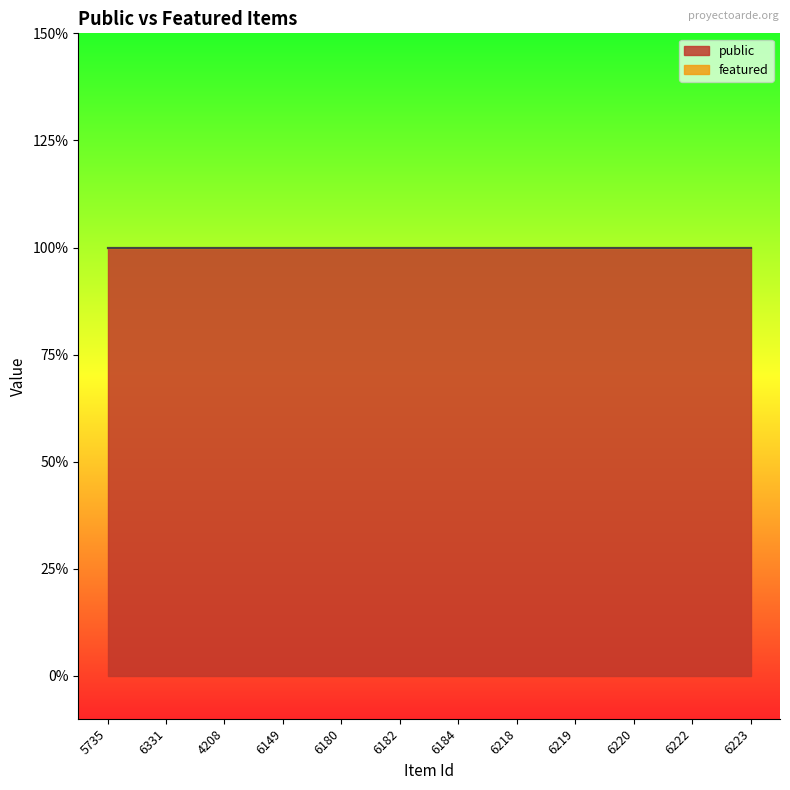

Rank the categories by public value from highest to lowest.

5735, 6331, 4208, 6149, 6180, 6182, 6184, 6218, 6219, 6220, 6222, 6223